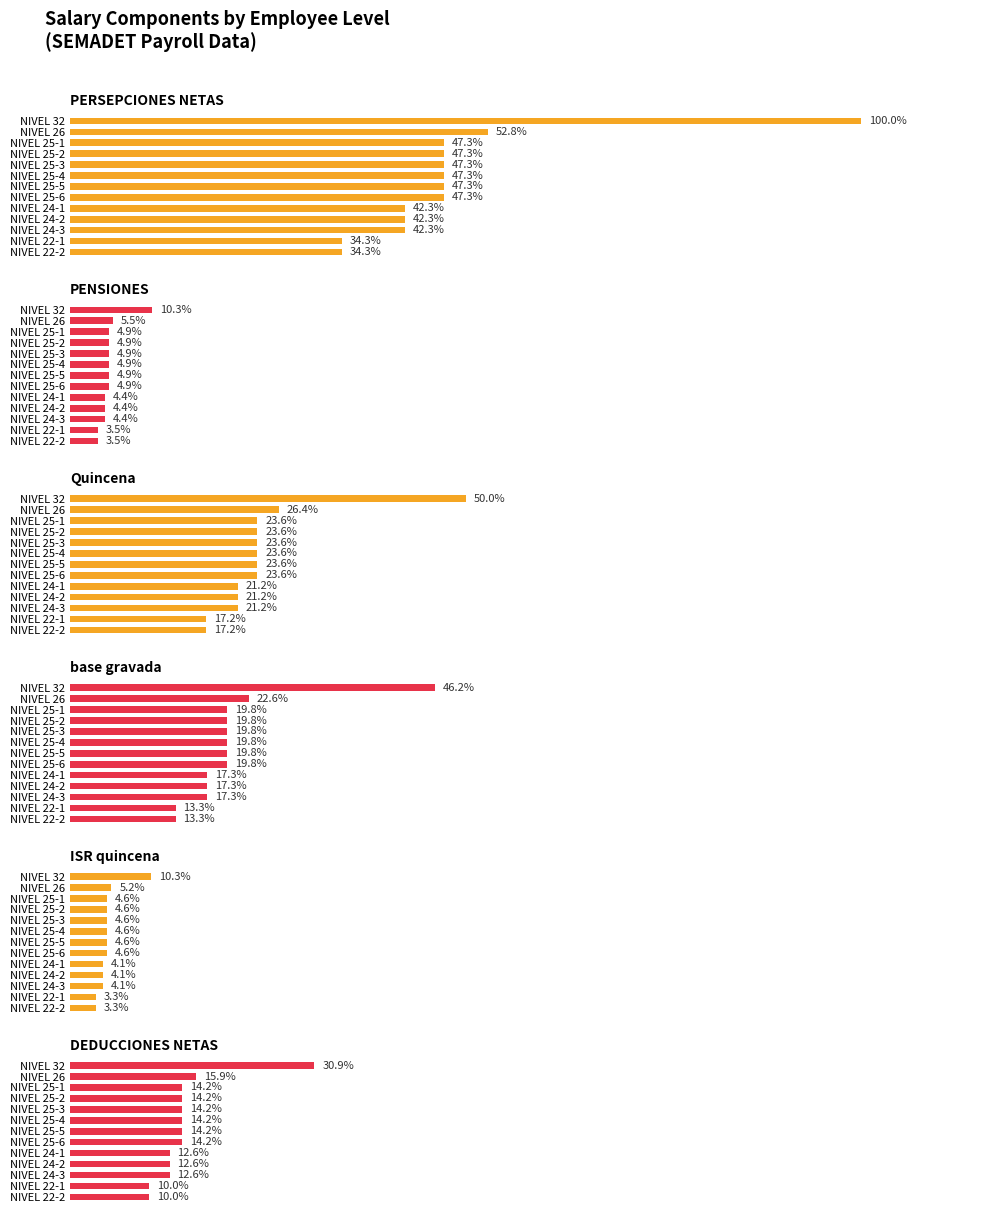

Rank the series at NIVEL 25-4 from highest to lowest value.

PERSEPCIONES NETAS, Quincena, base gravada, DEDUCCIONES NETAS, PENSIONES, ISR quincena